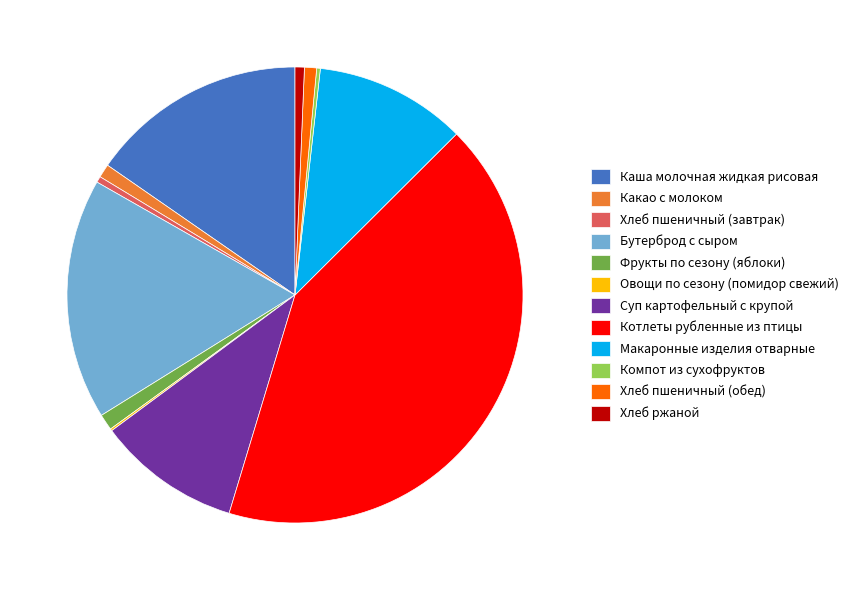

Which slice is the largest?

Котлеты рубленные из птицы